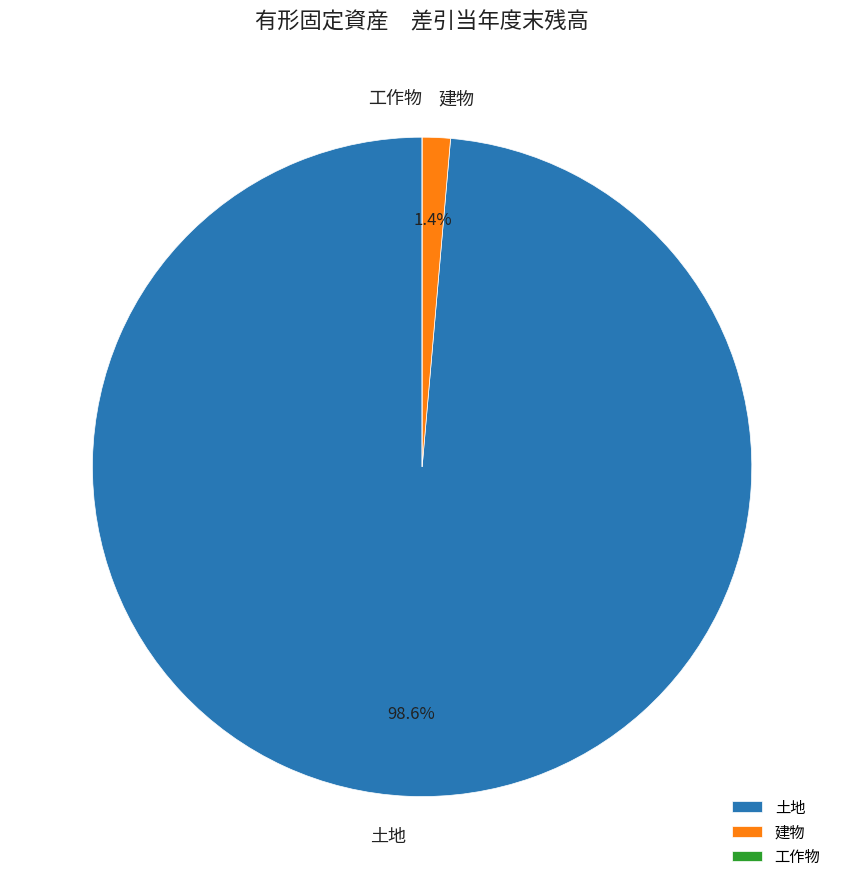

What percentage is NOT represented by 建物?

98.6%